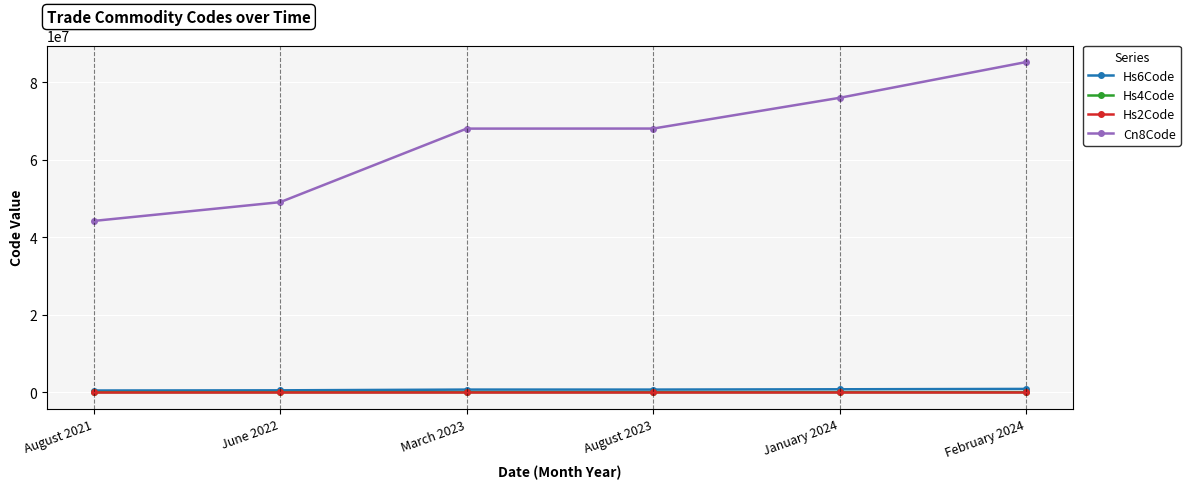

Which series has the widest spread of values?

Cn8Code